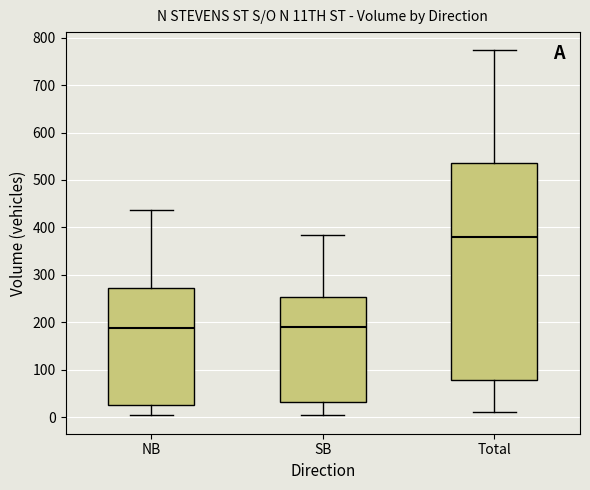

Which box is the tallest, from its lower edge to its upper edge?

Total